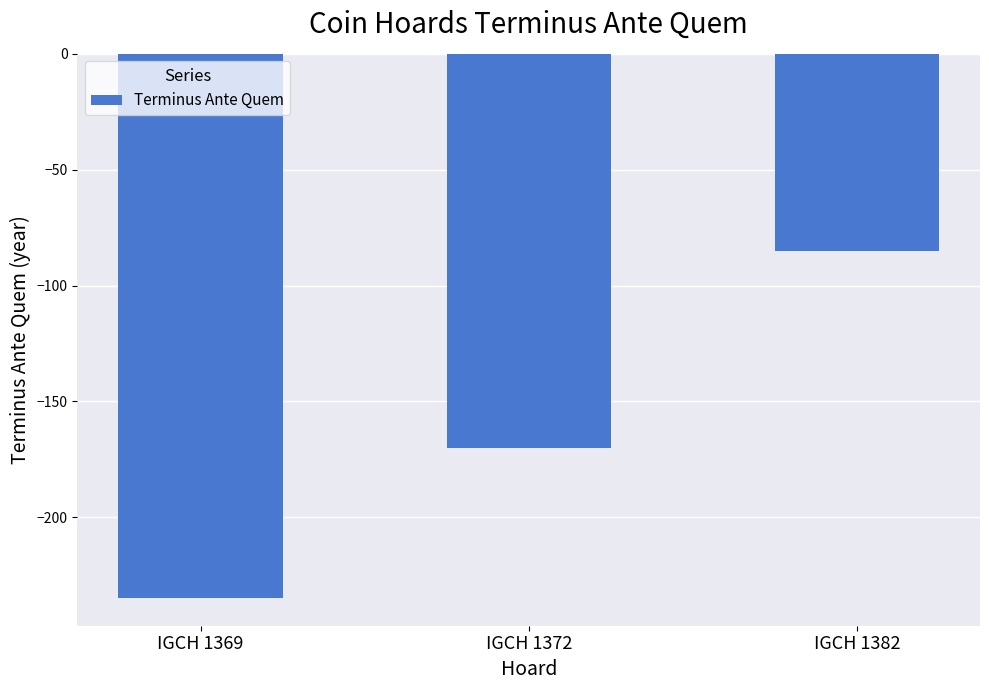

List the labels in order of value, largest first.

IGCH 1382, IGCH 1372, IGCH 1369